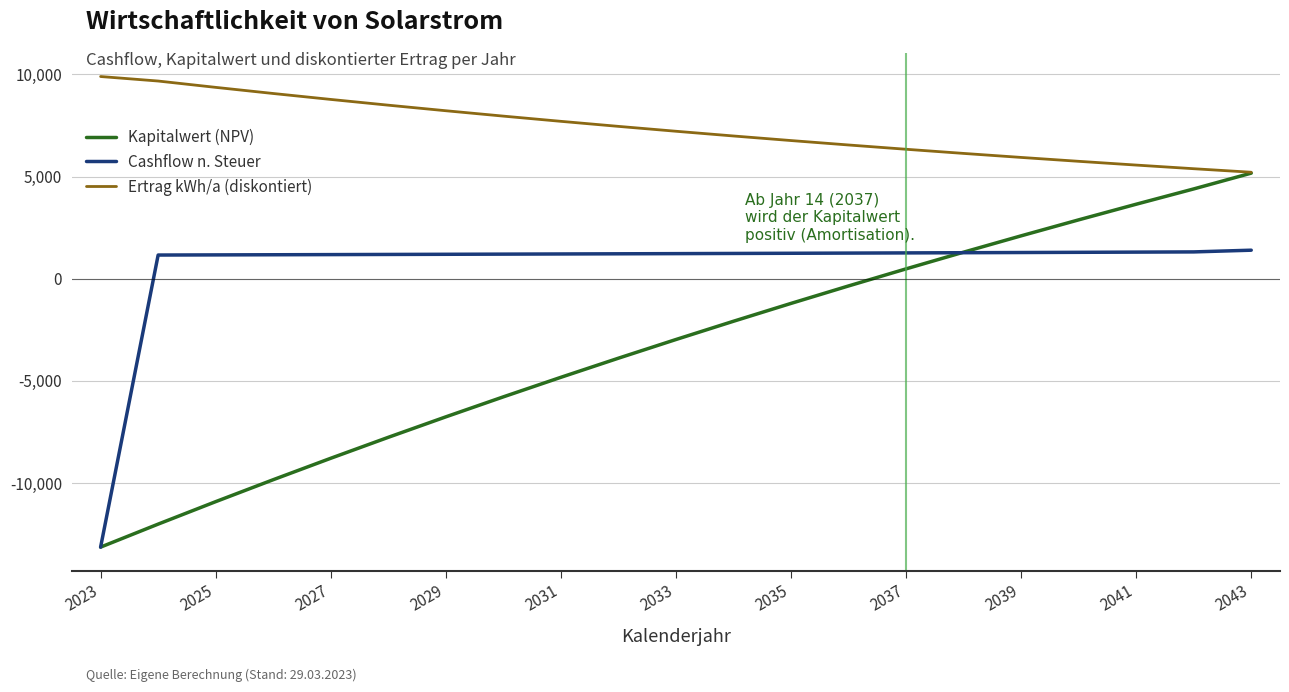

What is the highest value of the Cashflow n. Steuer series?

1397.2